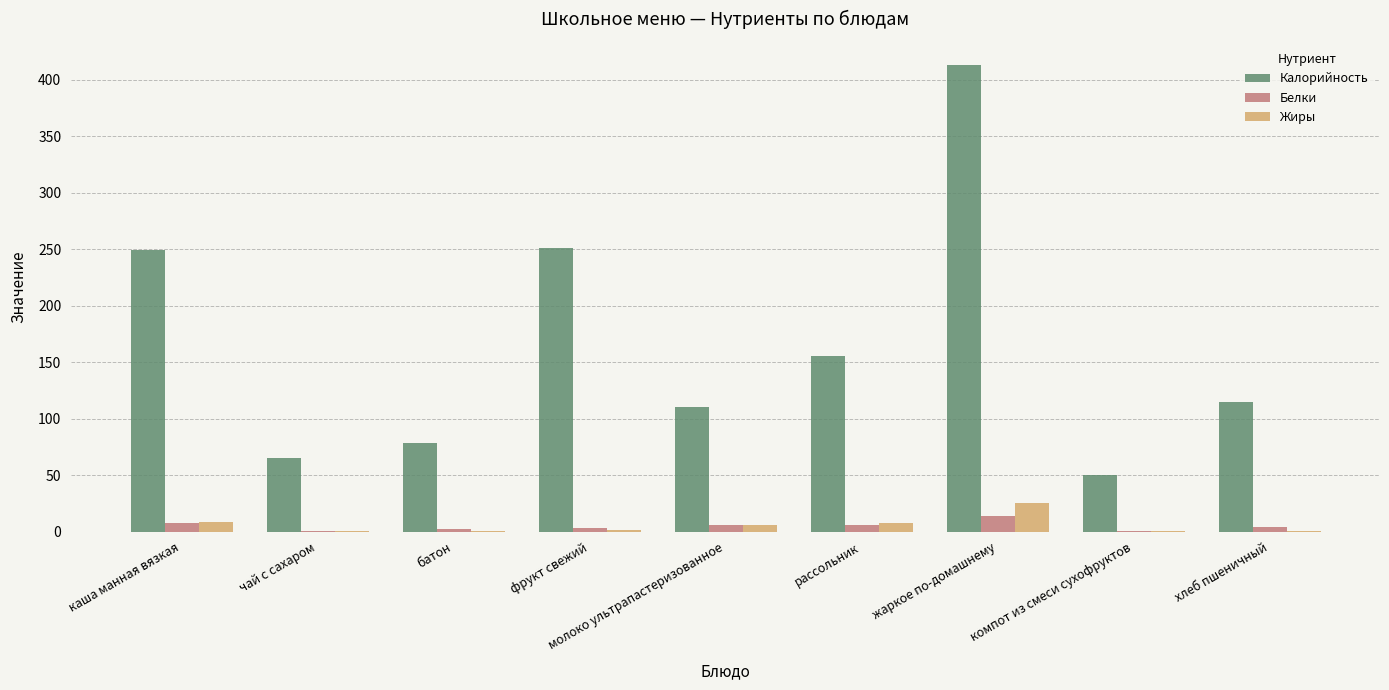

At which category is the sum across all series the highest?

жаркое по-домашнему